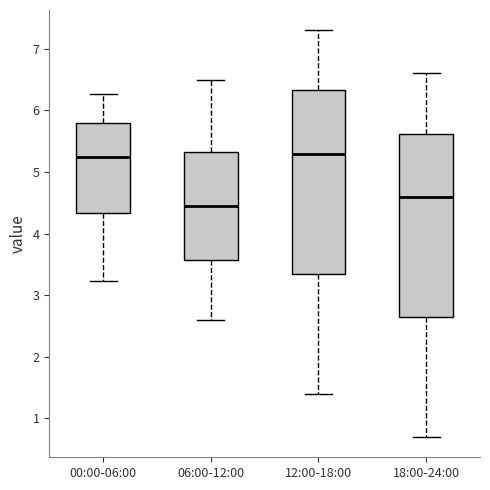

Reading left to right, transcribe this box plot: for each box, give where its median line is, the range the box spans, and where its two whiskers end, as read against the y-axis. The values are not printed on the chart, so give them approximately, as read against the axis.

00:00-06:00: median 5.3, box 4.3 to 5.8, whiskers 3.2 to 6.3
06:00-12:00: median 4.5, box 3.6 to 5.3, whiskers 2.6 to 6.5
12:00-18:00: median 5.3, box 3.4 to 6.3, whiskers 1.4 to 7.3
18:00-24:00: median 4.6, box 2.7 to 5.6, whiskers 0.7 to 6.6